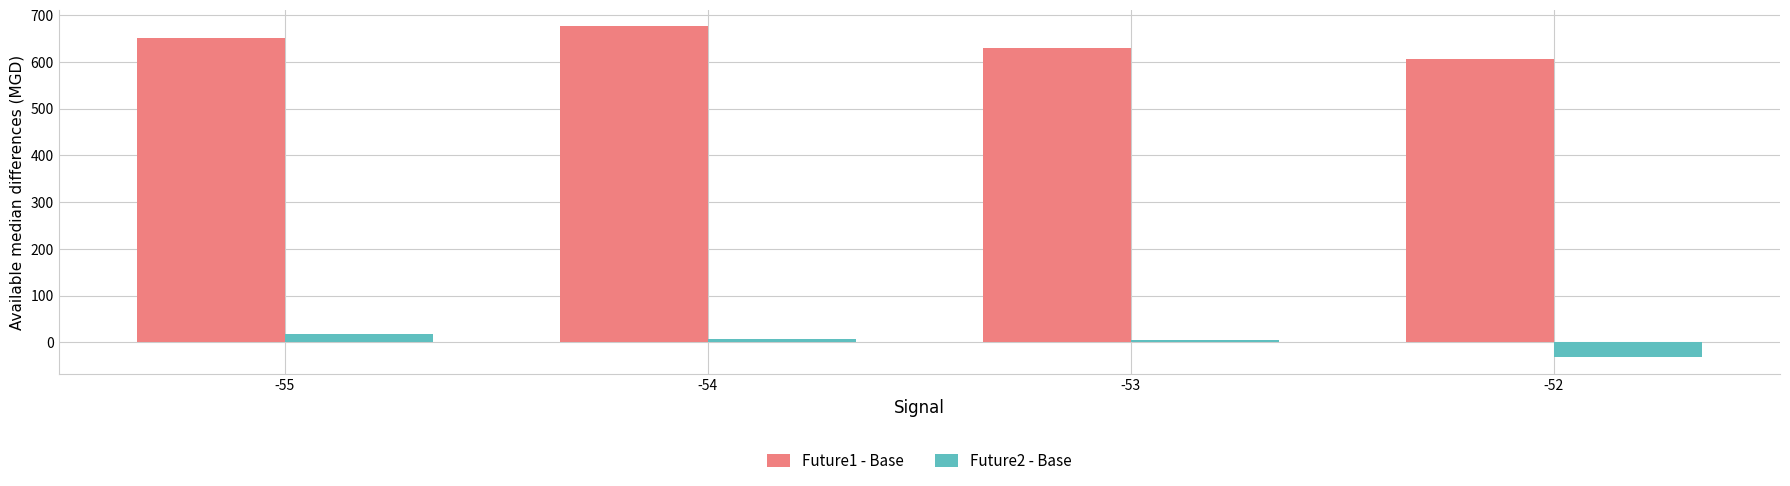

How many groups of bars are there?

4